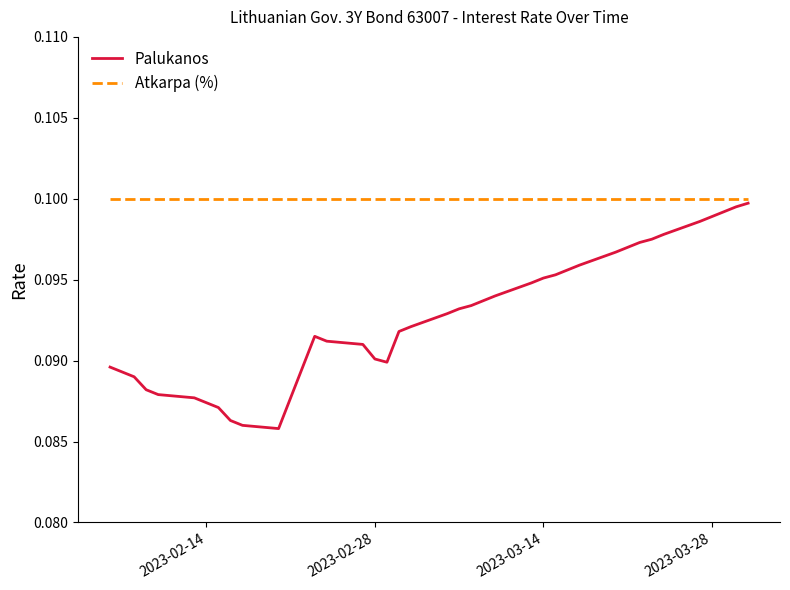

Rank the series by their average value, from highest to lowest.

Atkarpa (%), Palukanos